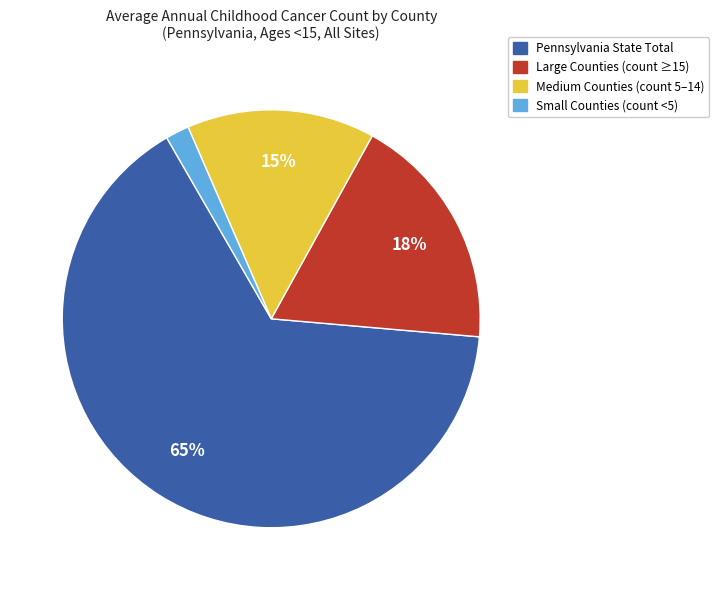

To the nearest percent, what is the average slice percentage?

25%